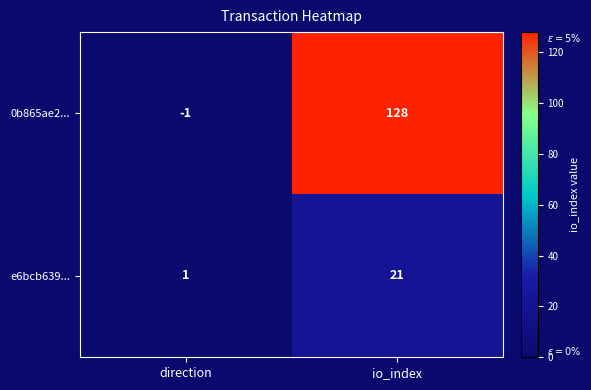

Reading left to right, list all the values displayed in this chart.

0b865ae2...: -1	128
e6bcb639...: 1	21